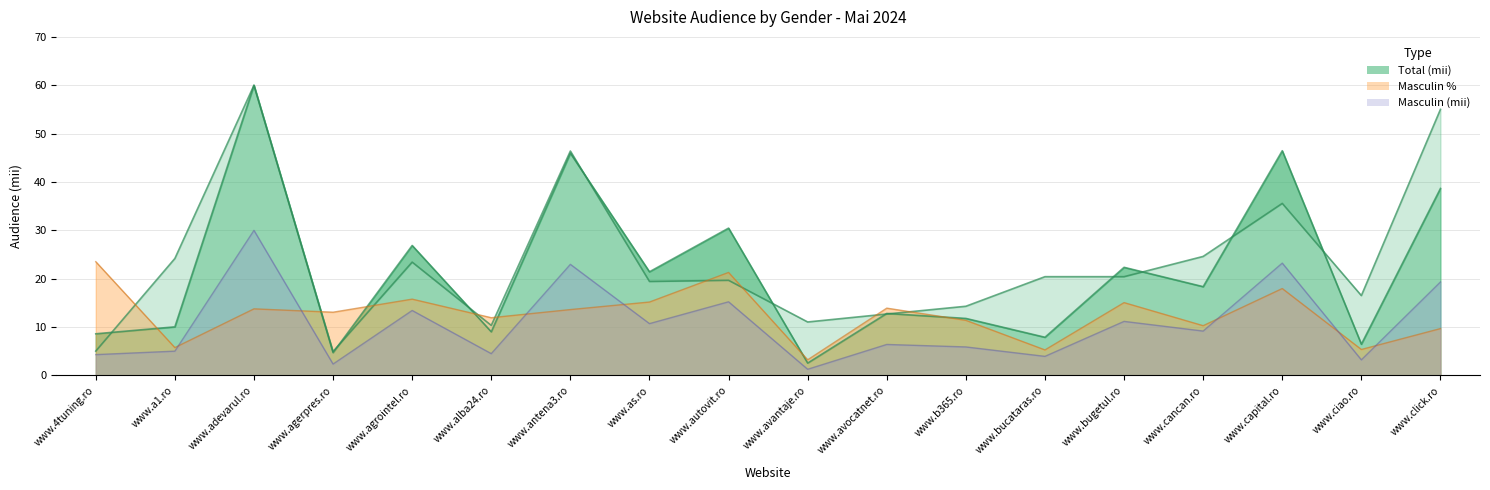

What is the total value across all series at www.agrointel.ro?

66.1